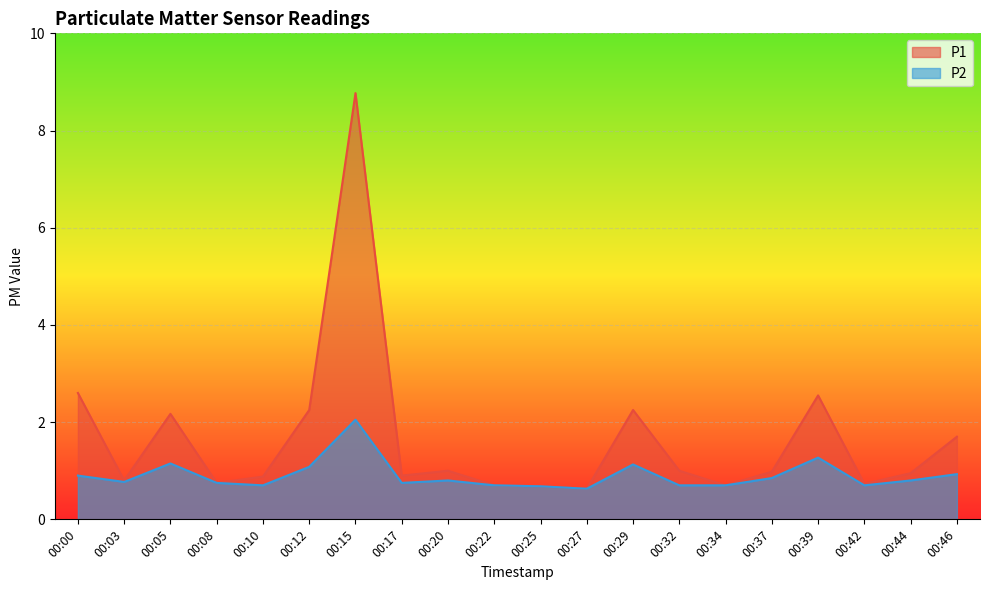

At how many categories does at least one series exceed 4?

1